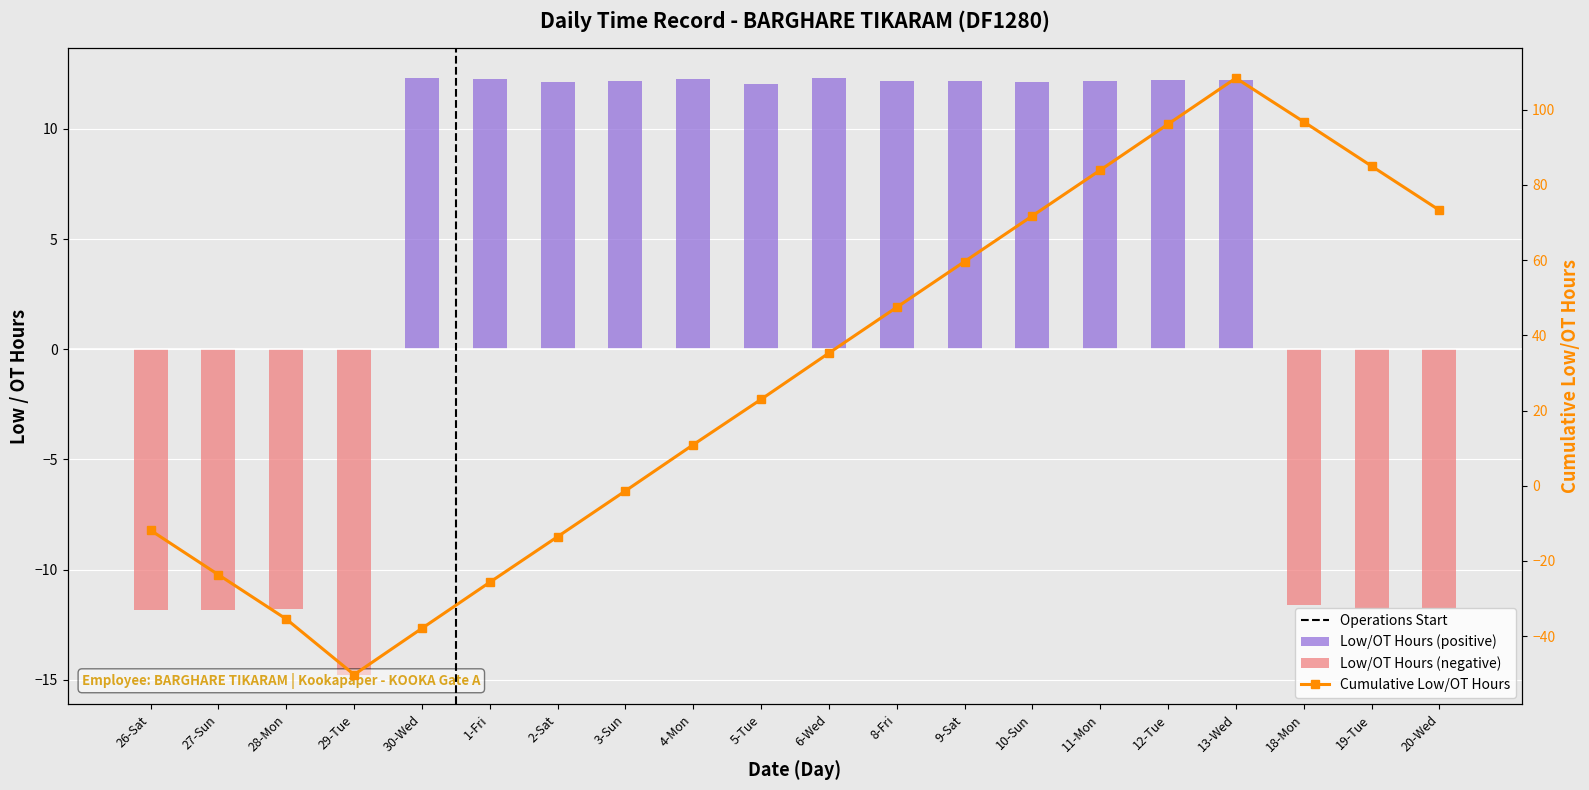

Which category has the lowest value across all series?

29-Tue